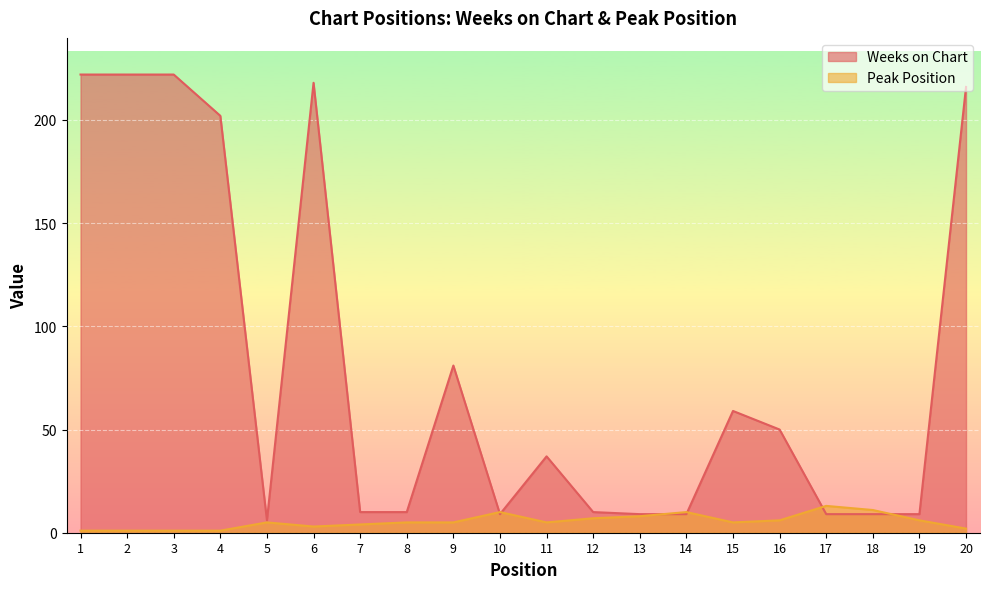

Is it true that Peak Position equals 1 at 3?

False